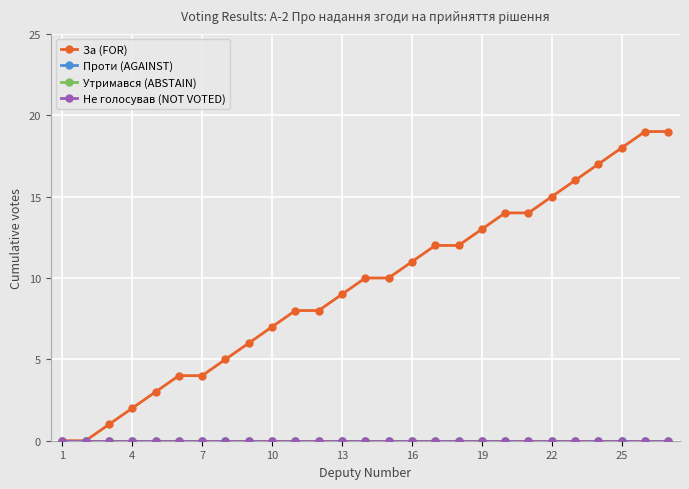

Which series has the largest range (max minus min)?

За (FOR)